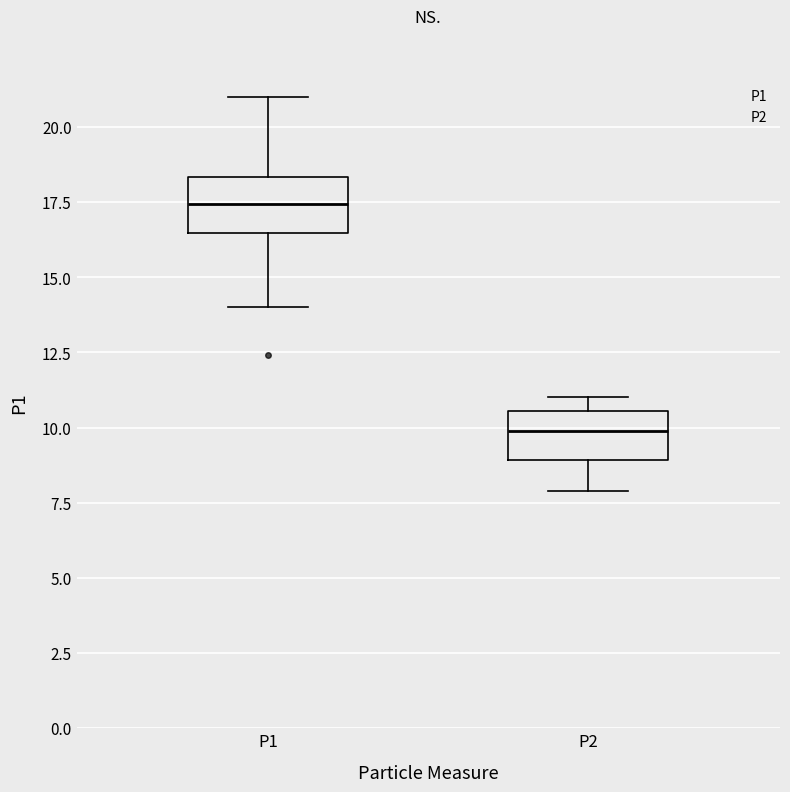

Where does the upper whisker of the box for P1 end on the y-axis? The values are not printed on the chart, so give them approximately, as read against the axis.

21.0